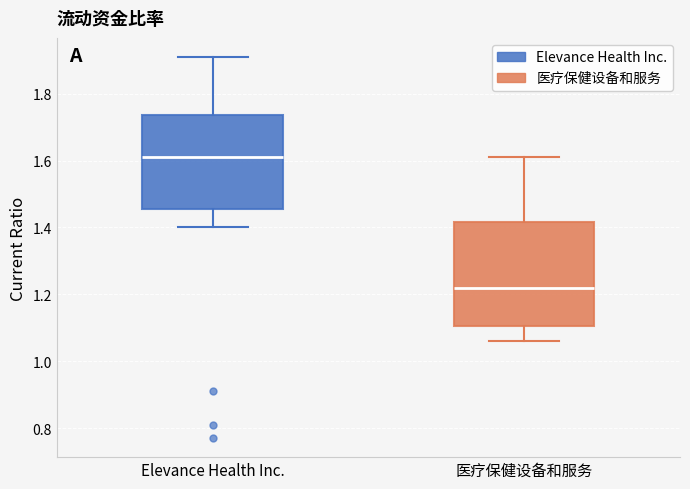

Where does the upper whisker of the box for Elevance Health Inc. end on the y-axis? The values are not printed on the chart, so give them approximately, as read against the axis.

1.92